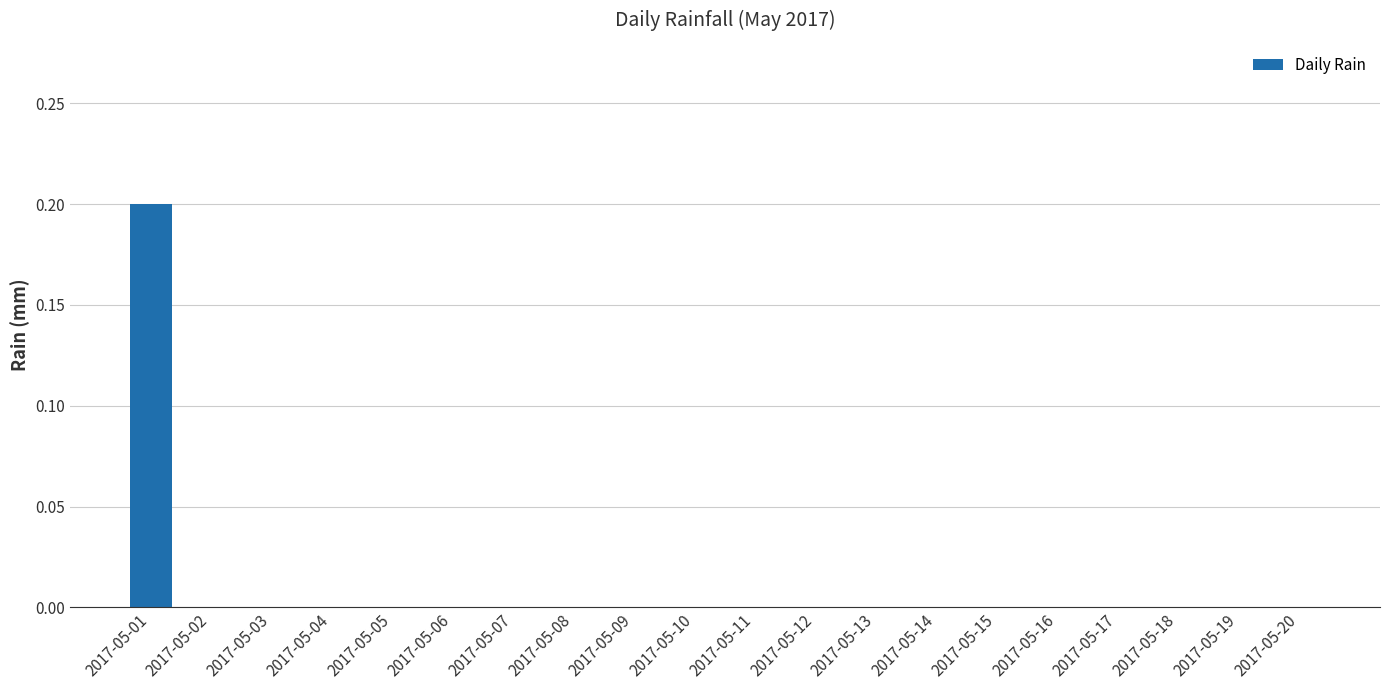

Is it true that the value at 2017-05-01 is 0.2?

True